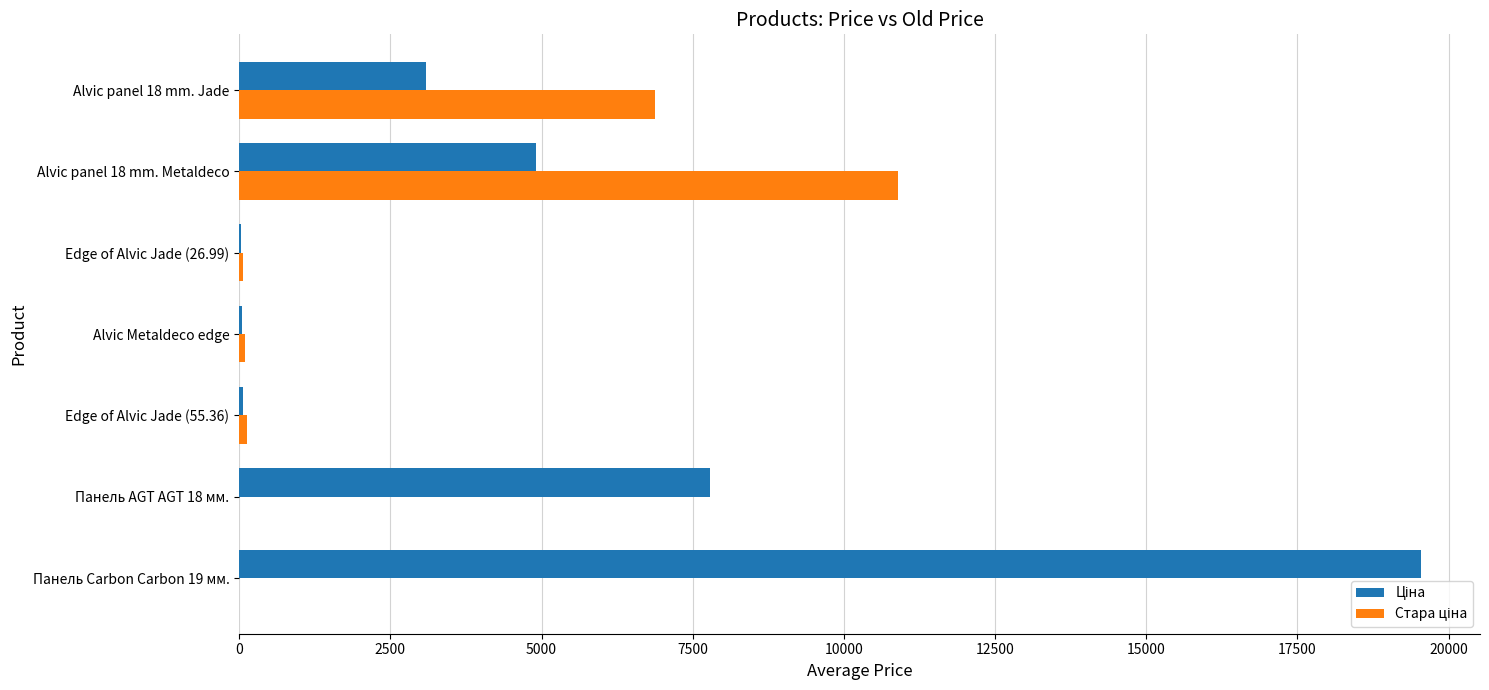

What is the total value across all series at Панель Carbon Carbon 19 мм.?

19542.7